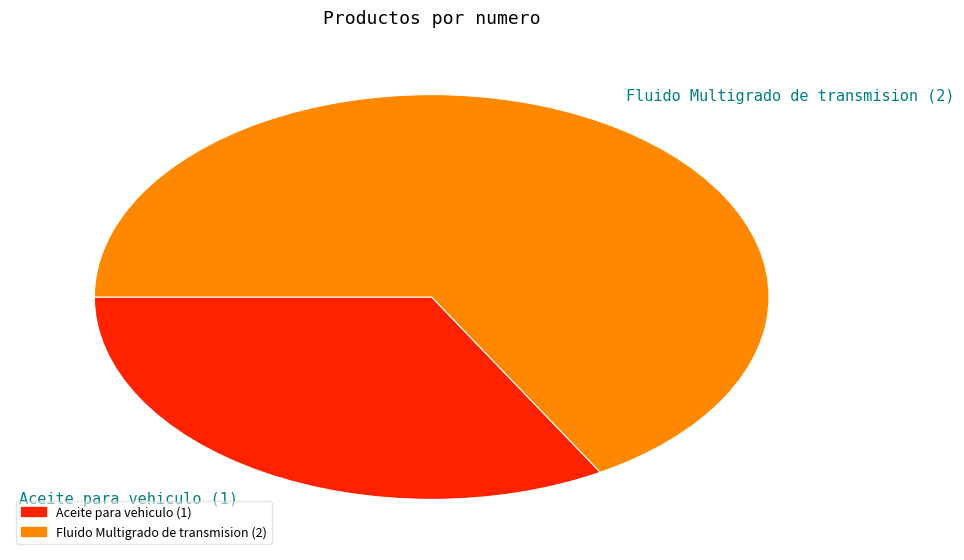

What is the smallest slice in the pie chart?

Aceite para vehiculo (1)